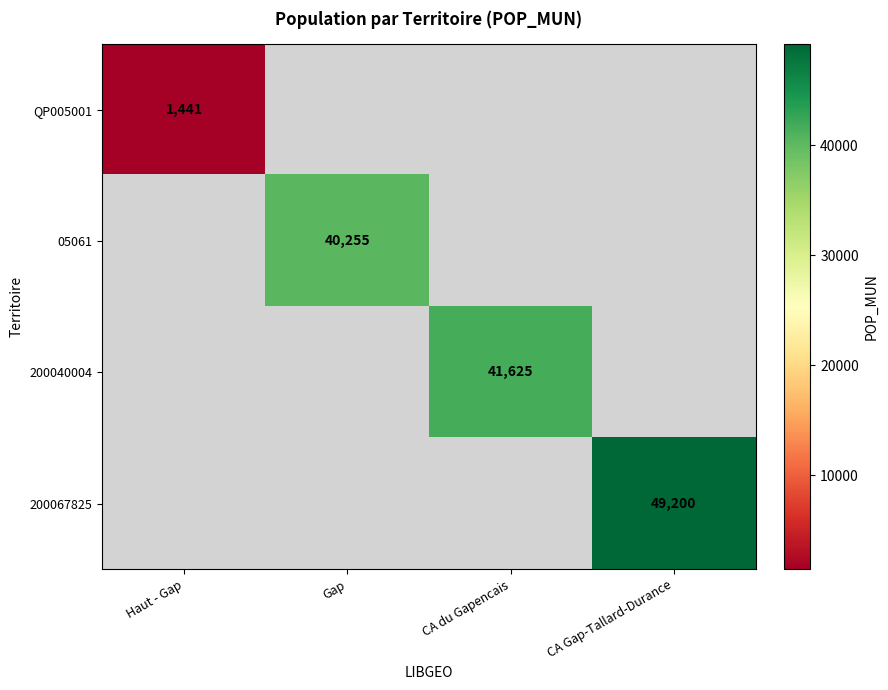

The QP005001 series shows 1441 at Haut - Gap. True or false?

True